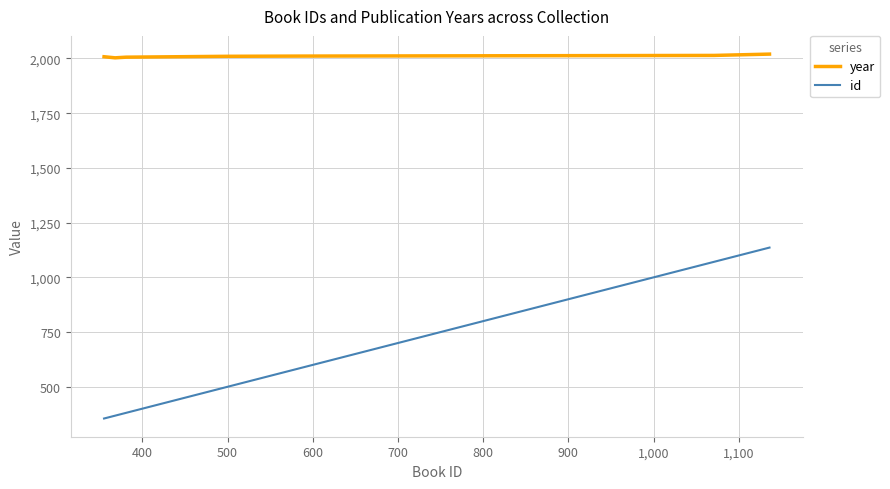

Count the year values in the range 2006 to 2014.

5